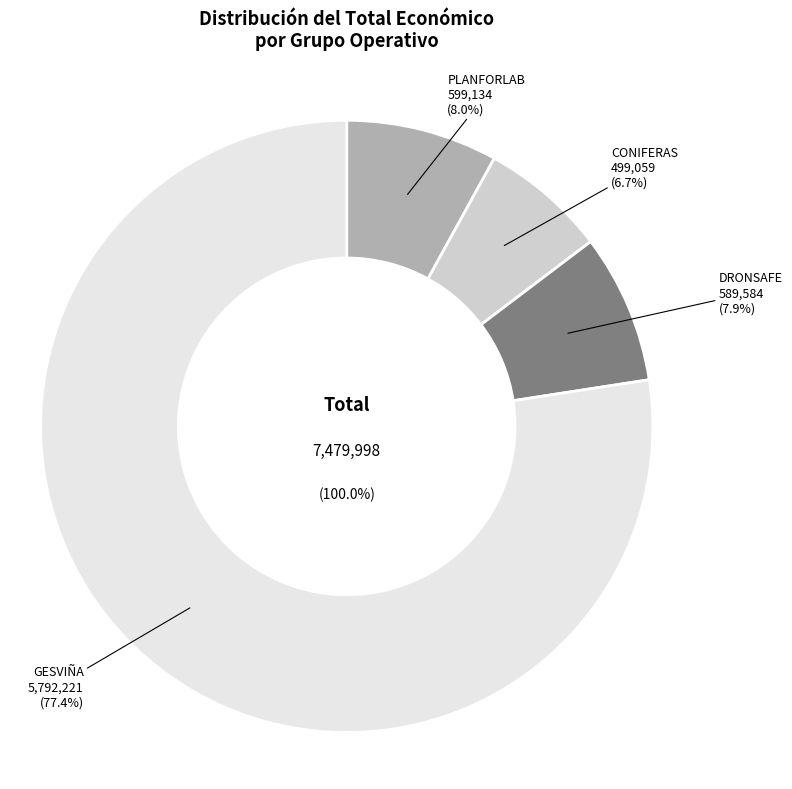

What is the total percentage of GESVIÑA and DRONSAFE?

85.3%